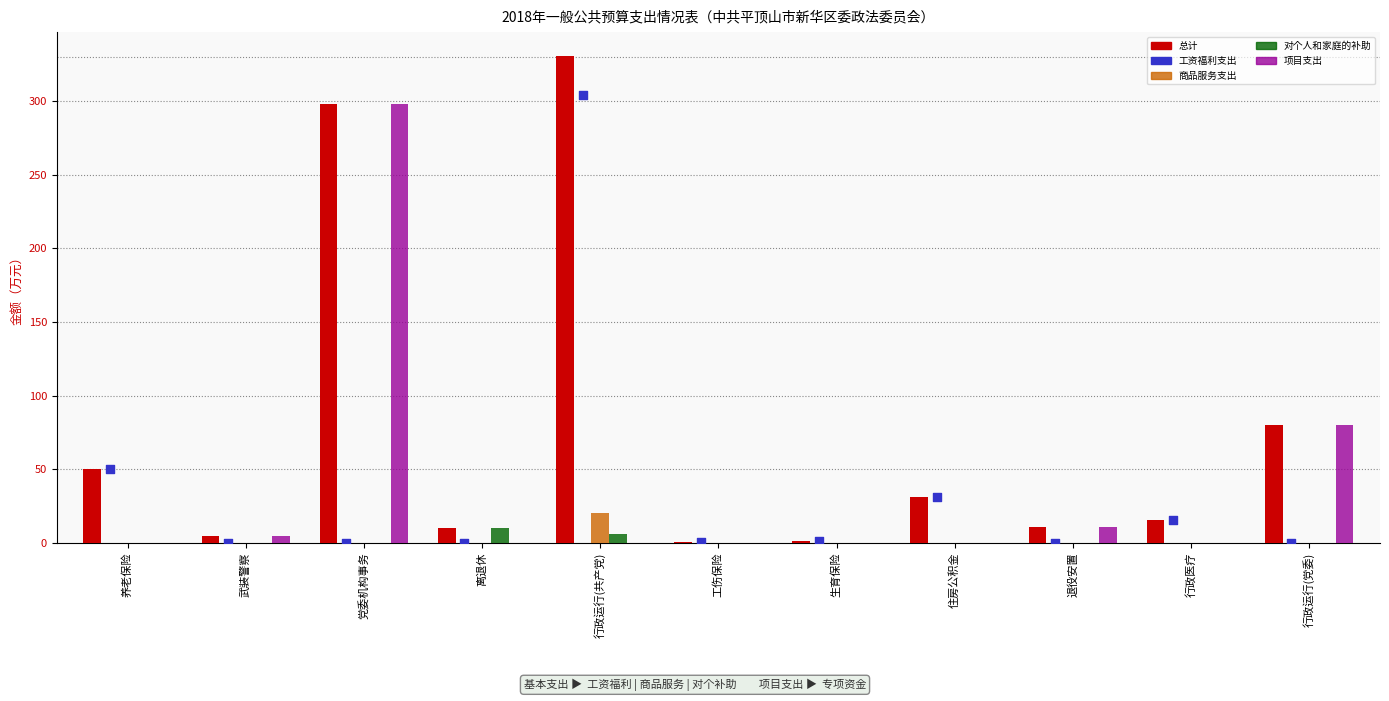

What is the total value across all series at 党委机构事务?

596.0